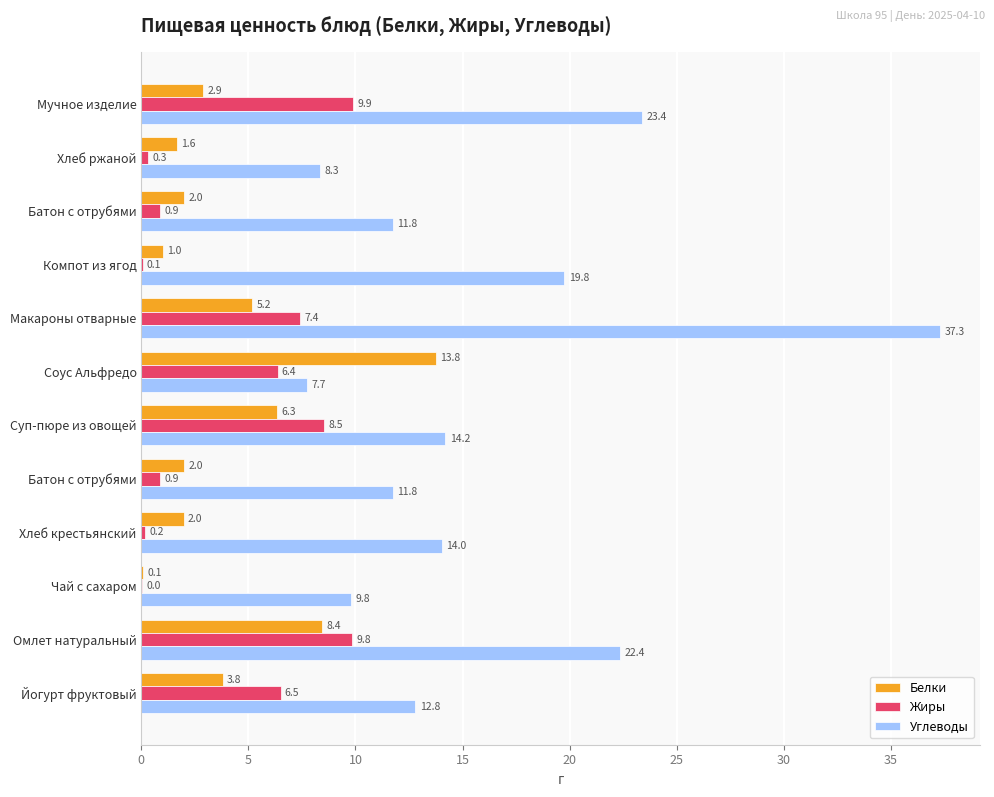

Reading right to left, list all the values displayed in this chart.

Белки: 2.9	1.6	2.0	1.0	5.2	13.8	6.3	2.0	2.0	0.1	8.4	3.8
Жиры: 9.9	0.3	0.9	0.1	7.4	6.4	8.5	0.9	0.2	0.0	9.8	6.5
Углеводы: 23.4	8.3	11.8	19.8	37.3	7.7	14.2	11.8	14.0	9.8	22.4	12.8